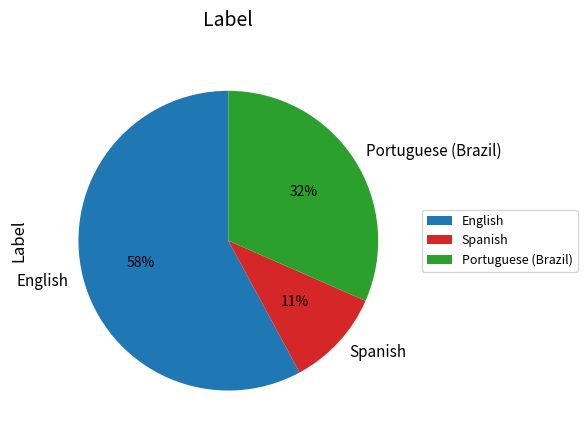

True or false: Portuguese (Brazil) accounts for 32% of the total.

True